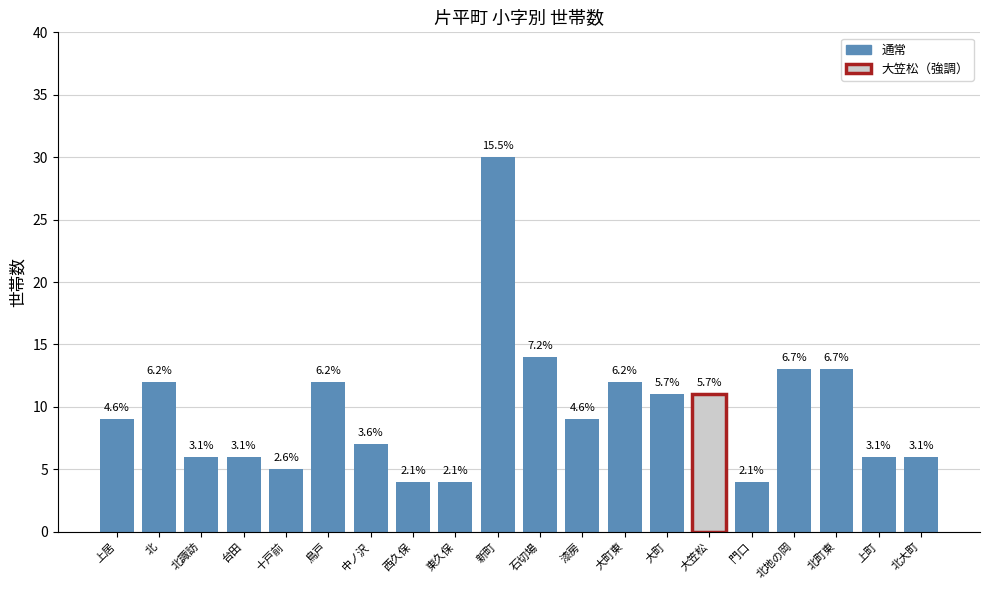

The chart shows a value of 4 at 漆房. True or false?

False